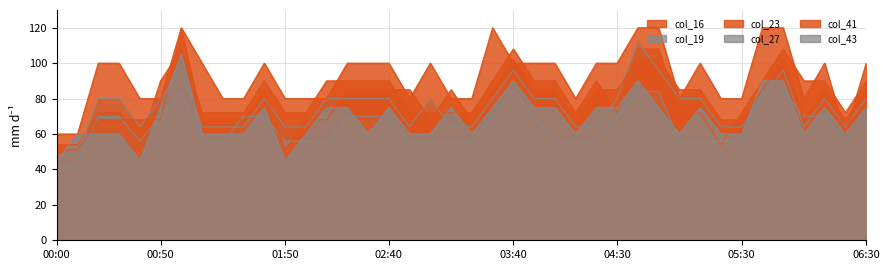

How many data points does each series have?

40